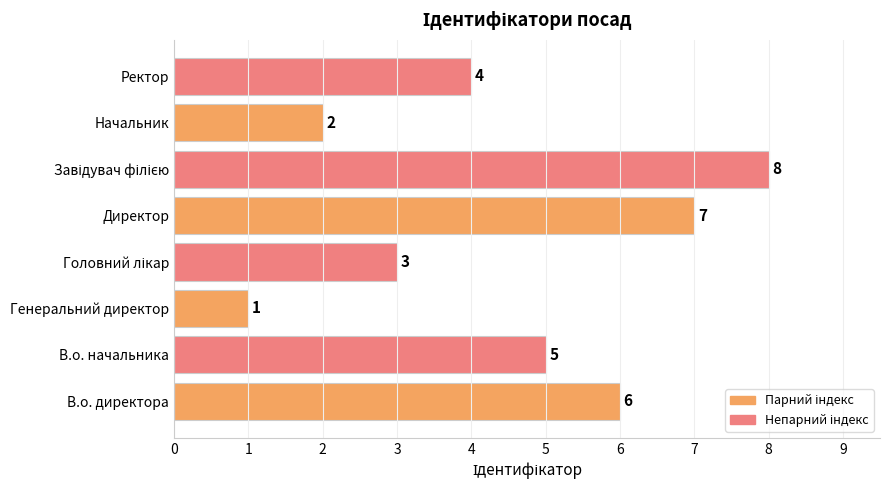

Reading bottom to top, extract all data points from this chart.

6	5	1	3	7	8	2	4